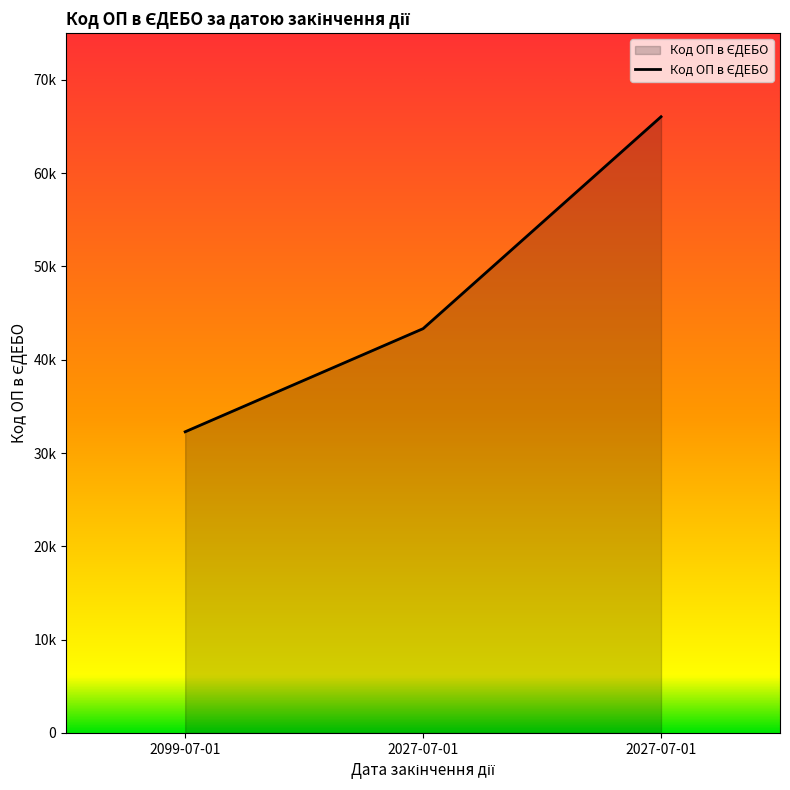

What is the minimum value shown in the chart?

32276